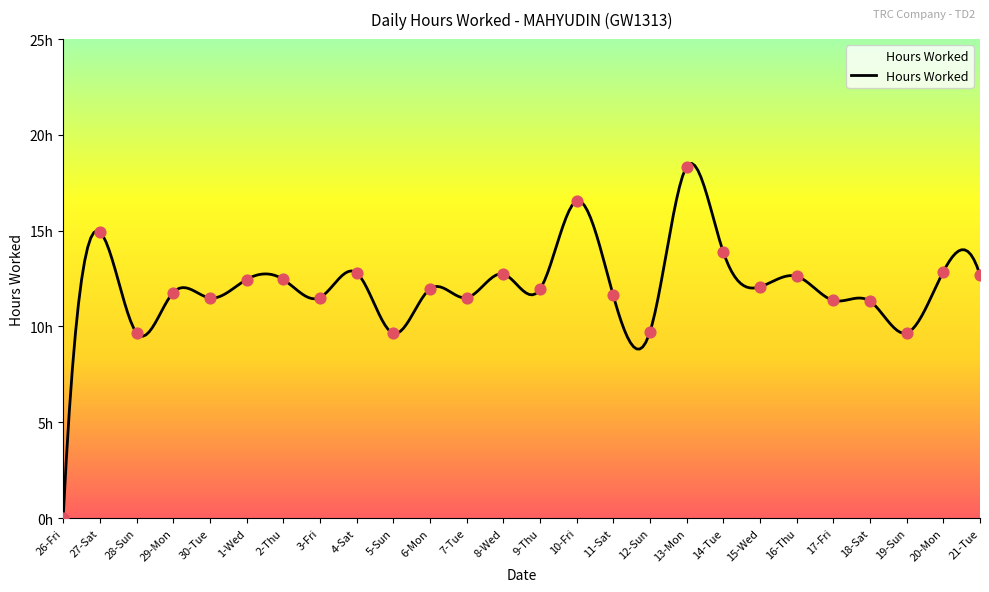

What is the ratio of the value at 30-Tue to the value at 13-Mon?

0.6